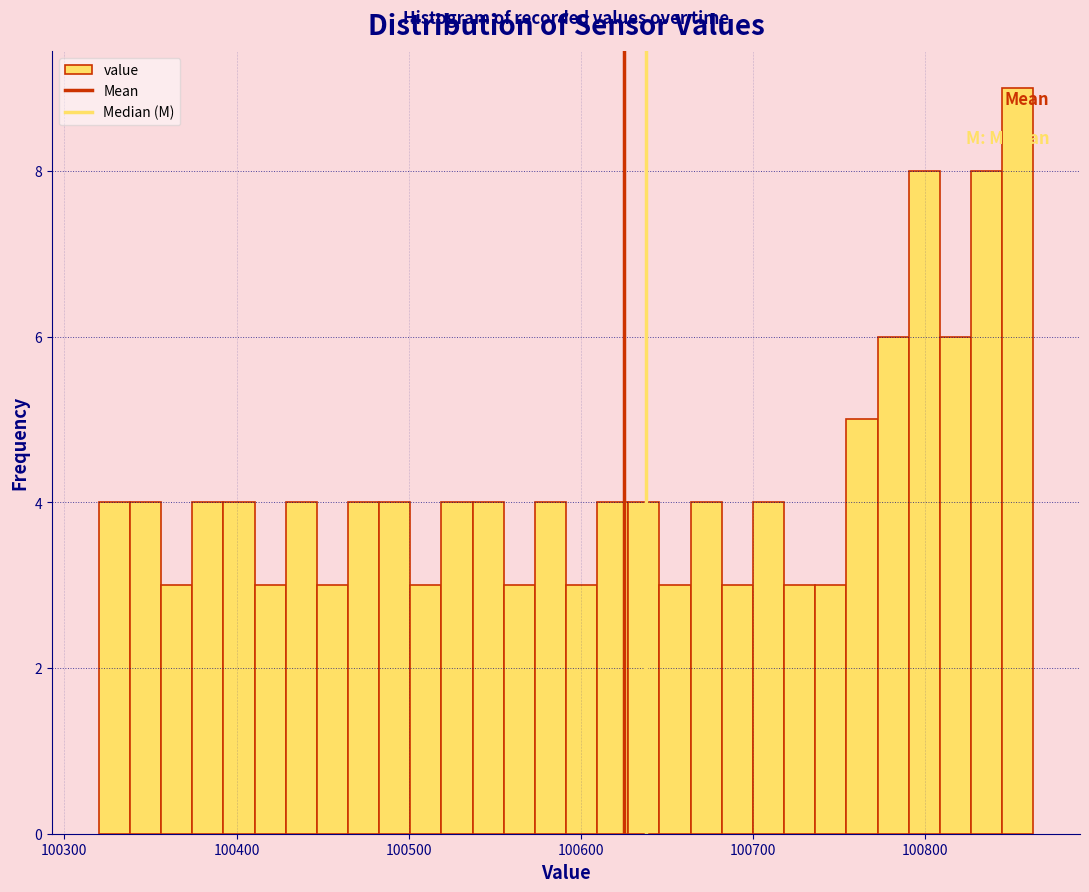

Around what value on the x-axis is the tallest bar? Give the approximate position of its centre, as read against the axis.

100850